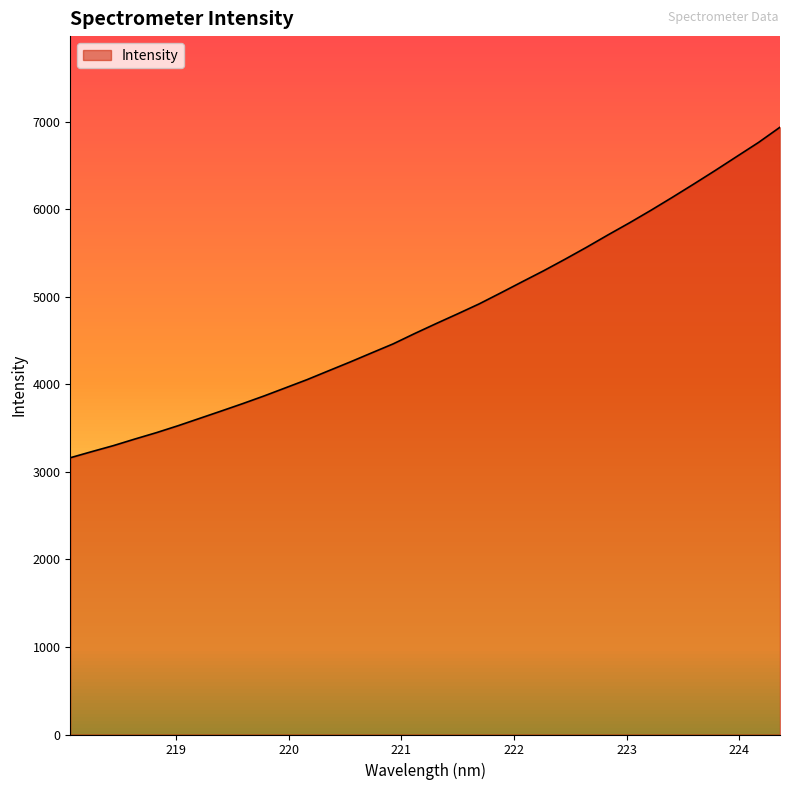

At which label does the data first exceed 4695?

221.3083